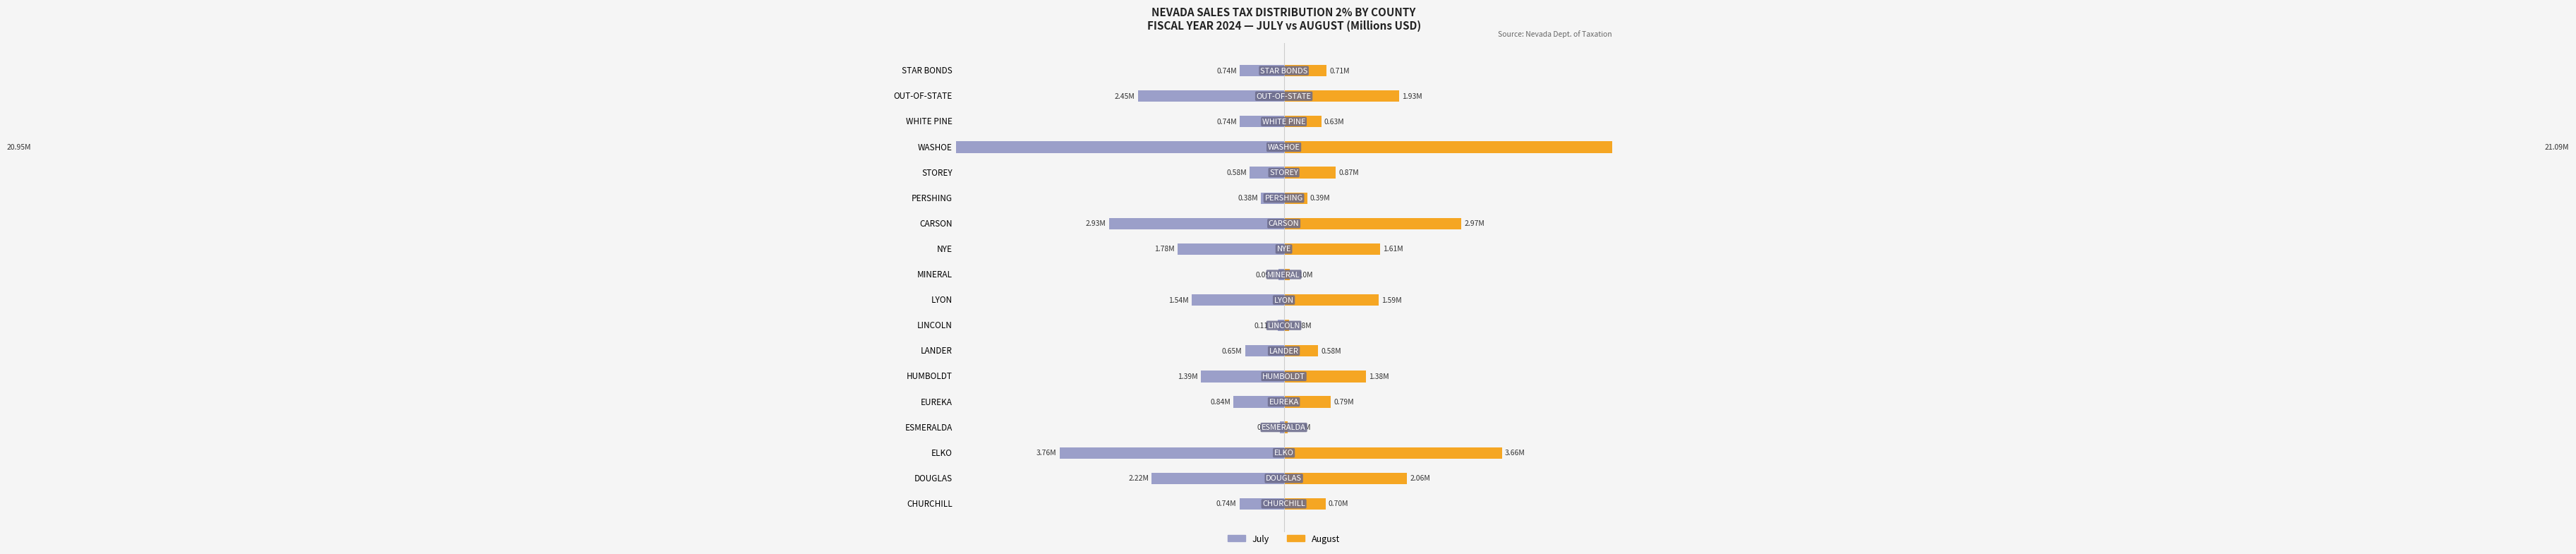

What is the average value of the July series?

-2.3